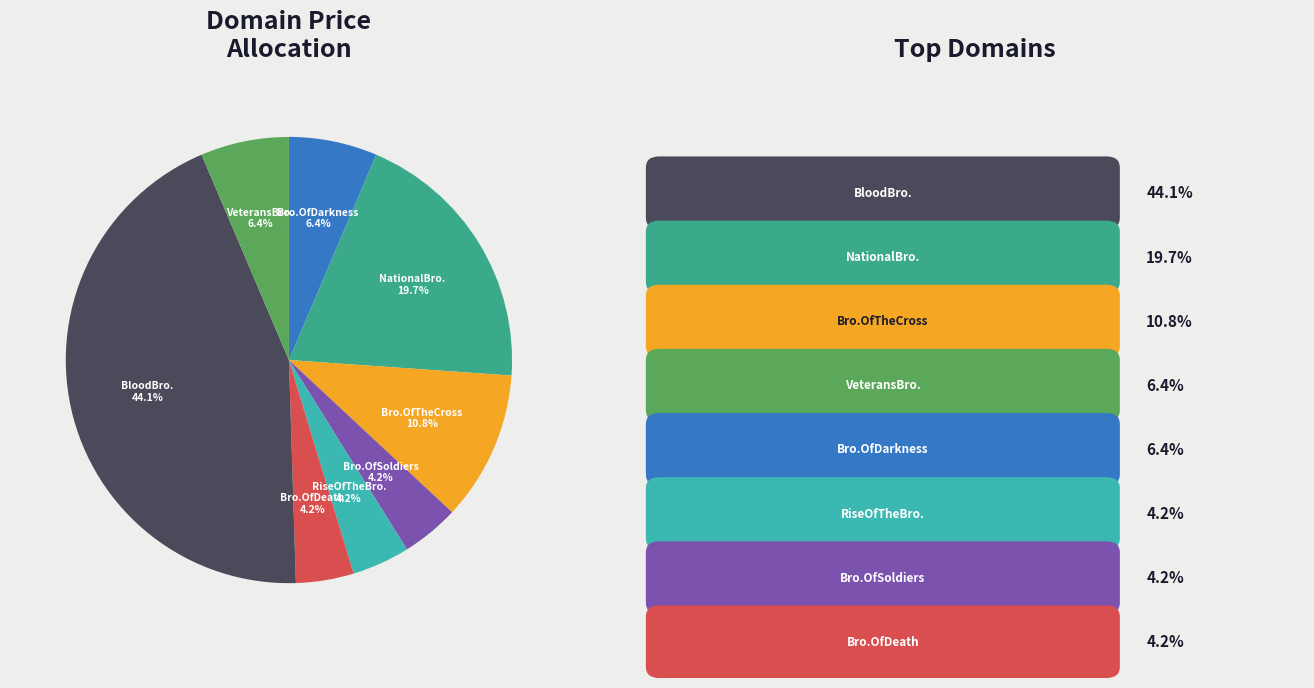

Is there any slice that represents more than half of the pie?

No